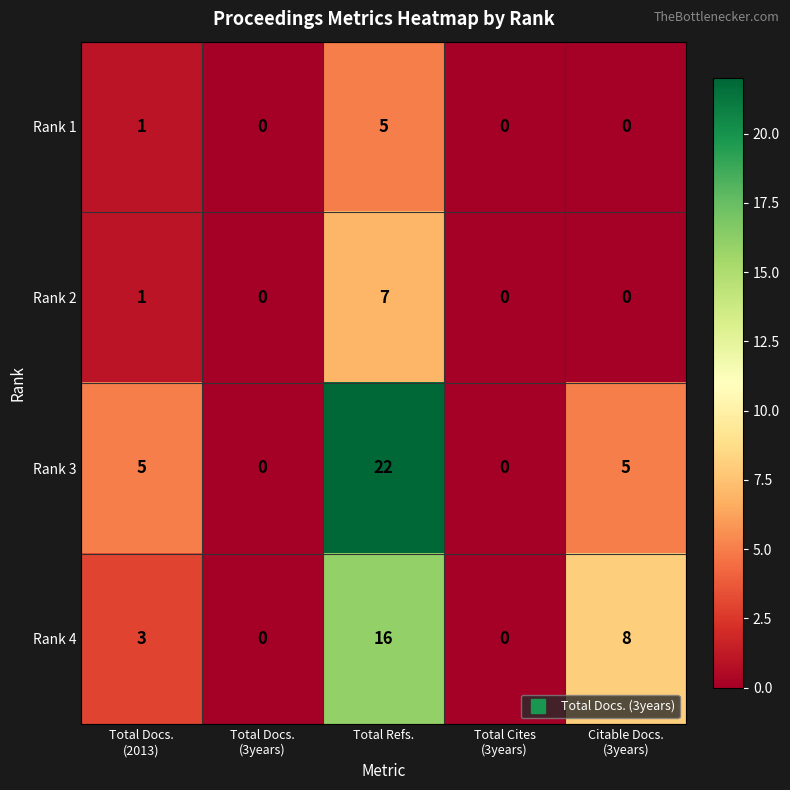

At which category is the sum across all series the highest?

Total Refs.